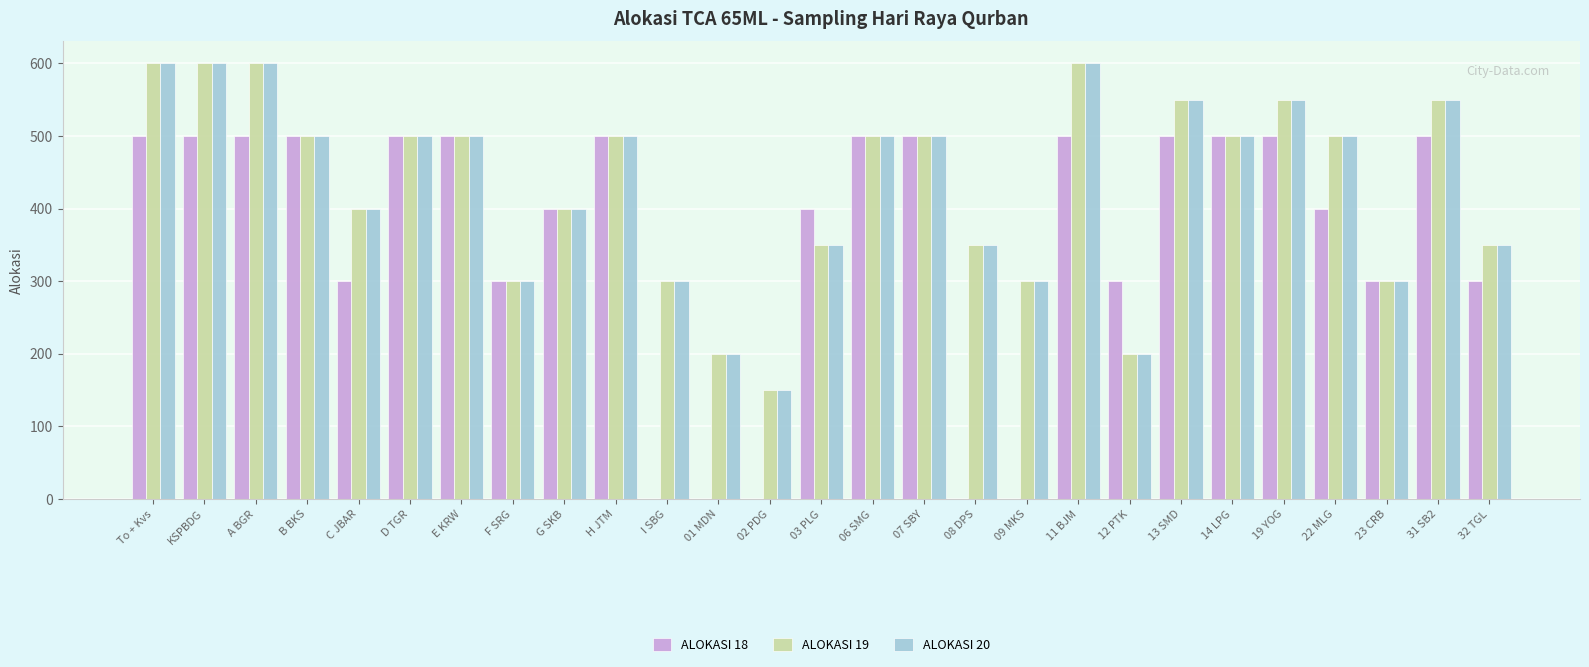

What is the greatest value displayed?

600